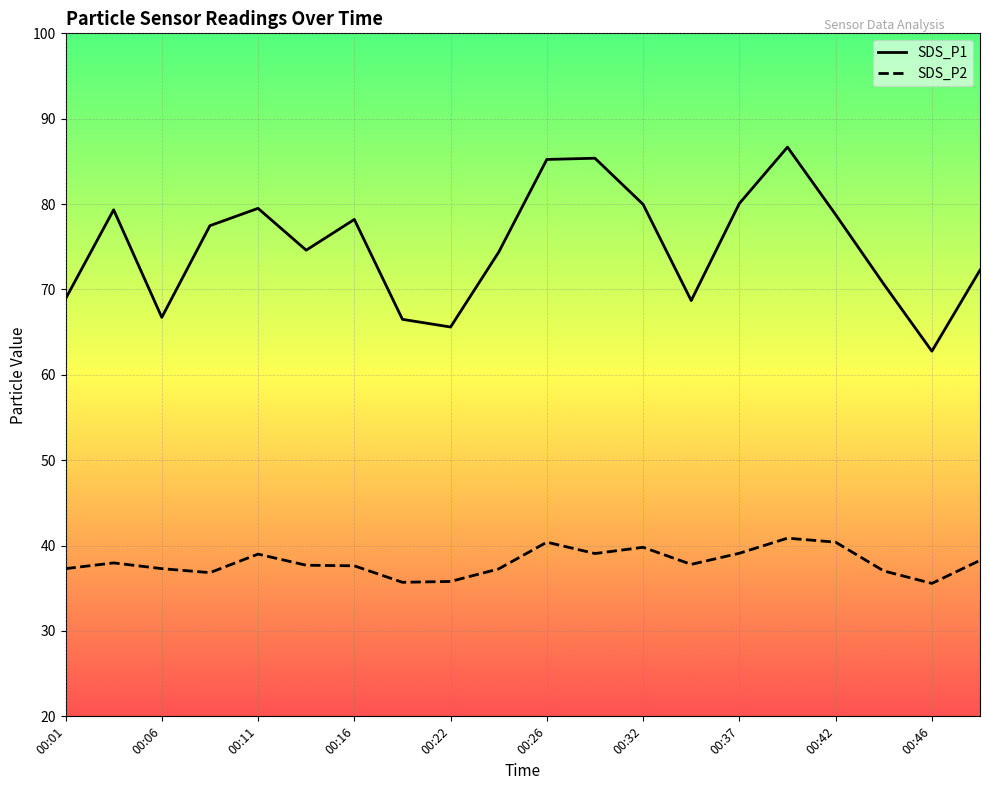

True or false: SDS_P2 has a value of 39.0 at 00:11.

True